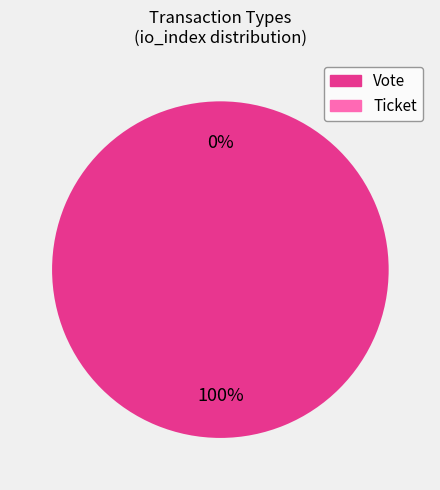

To the nearest percent, what is the combined percentage of Vote and Ticket?

100%